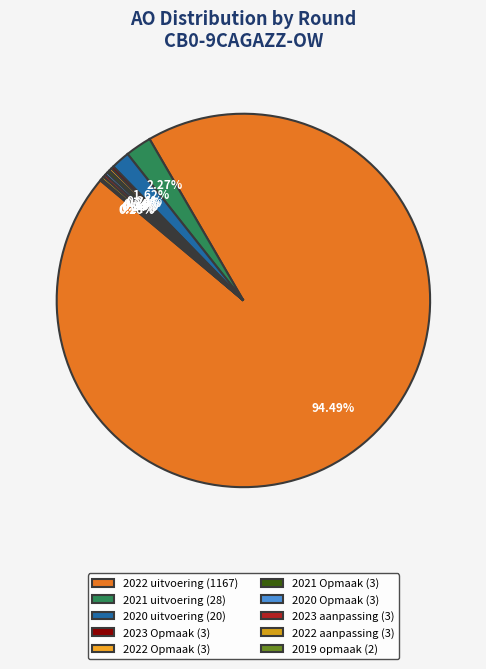

Is it true that 2023 Opmaak is 7% of the pie?

False